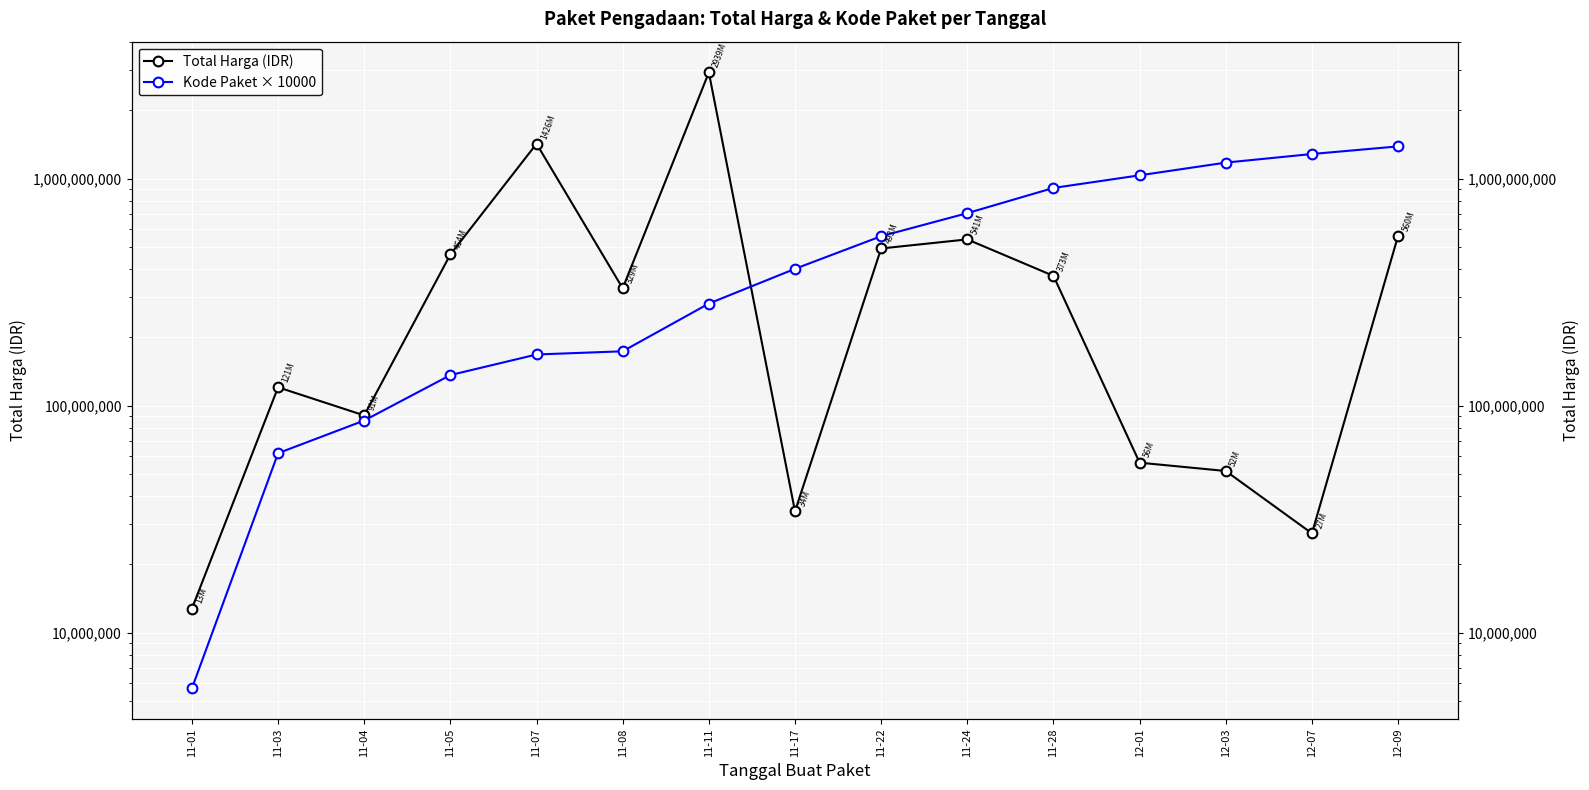

Which series has the widest spread of values?

Total Harga (IDR)